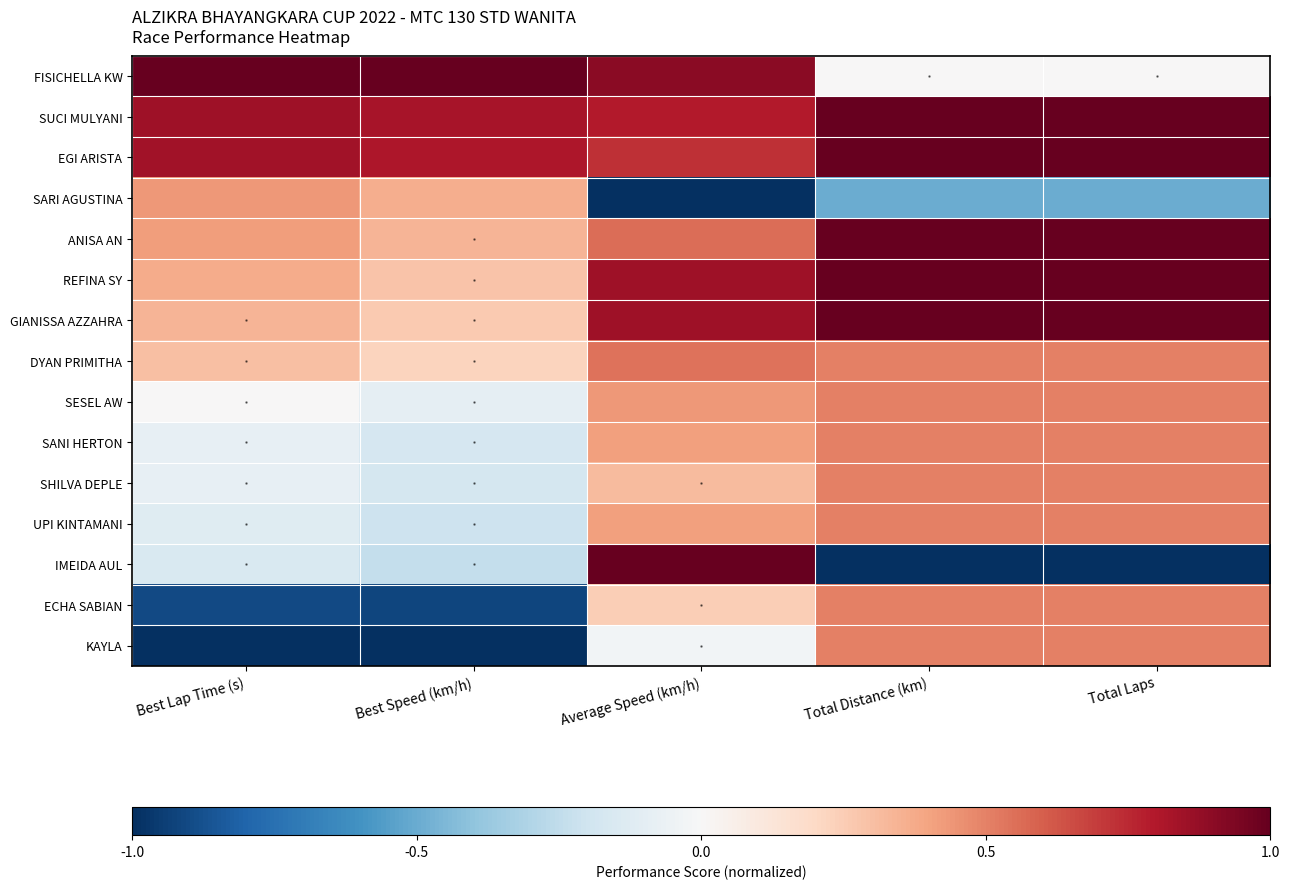

Between Best Speed (km/h) and Total Distance (km), which series saw the biggest shift?

KAYLA